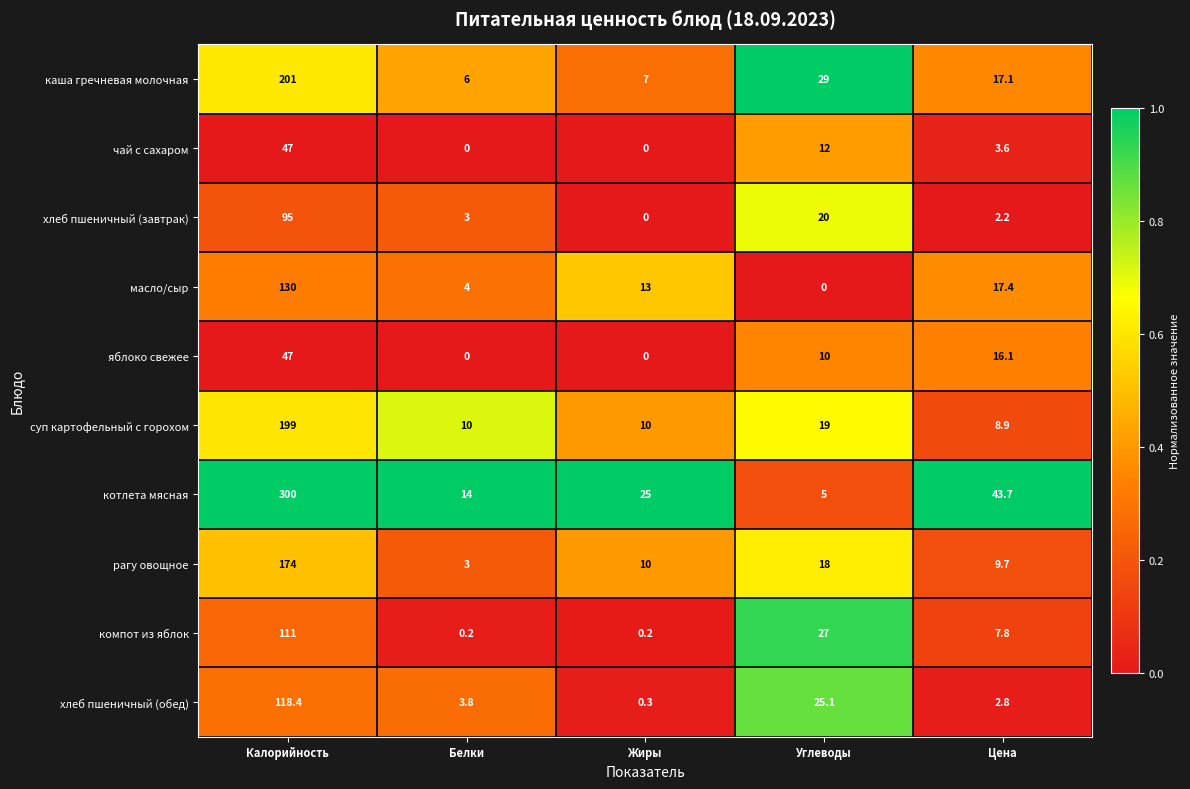

Which series has the widest spread of values?

котлета мясная